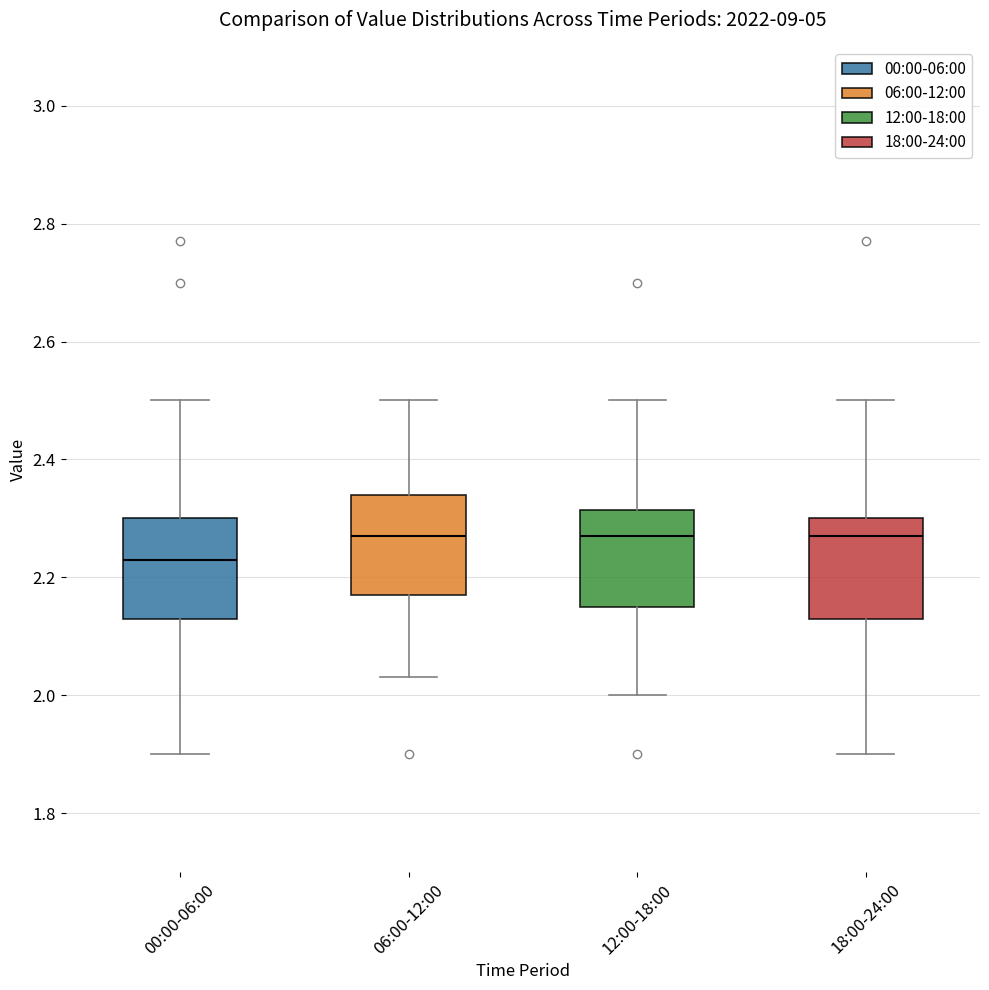

Where does the median line of the box for 18:00-24:00 sit on the y-axis? The values are not printed on the chart, so give them approximately, as read against the axis.

2.28